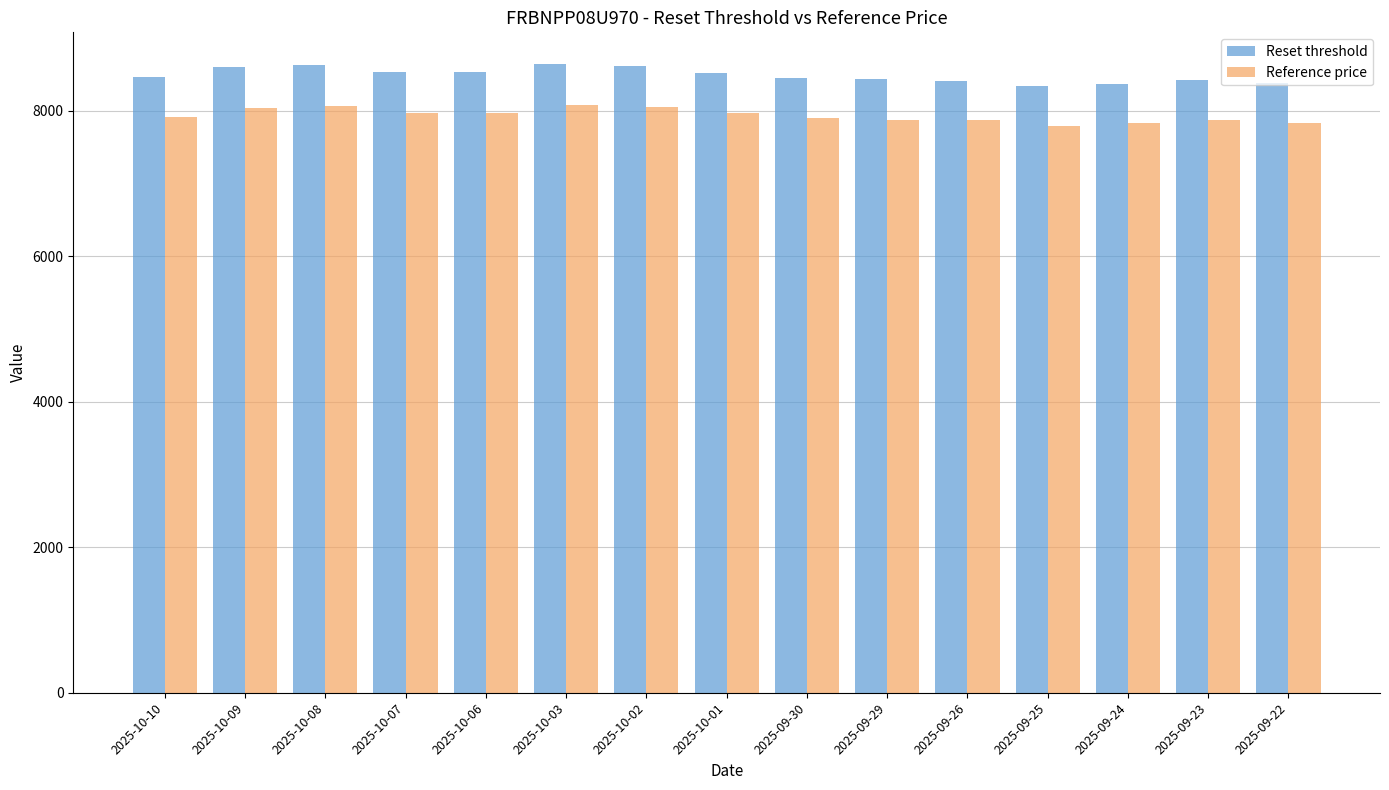

How many groups of bars are there?

15